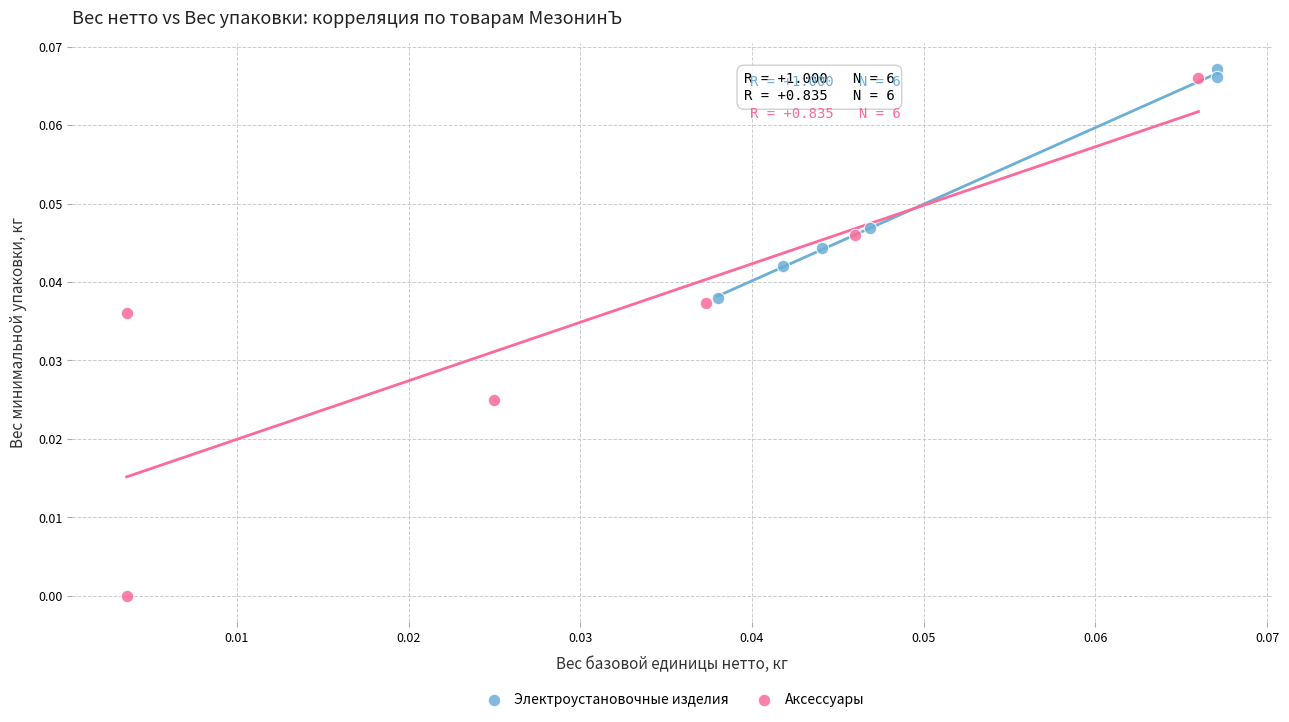

Which series has the widest spread of Y values?

Аксессуары